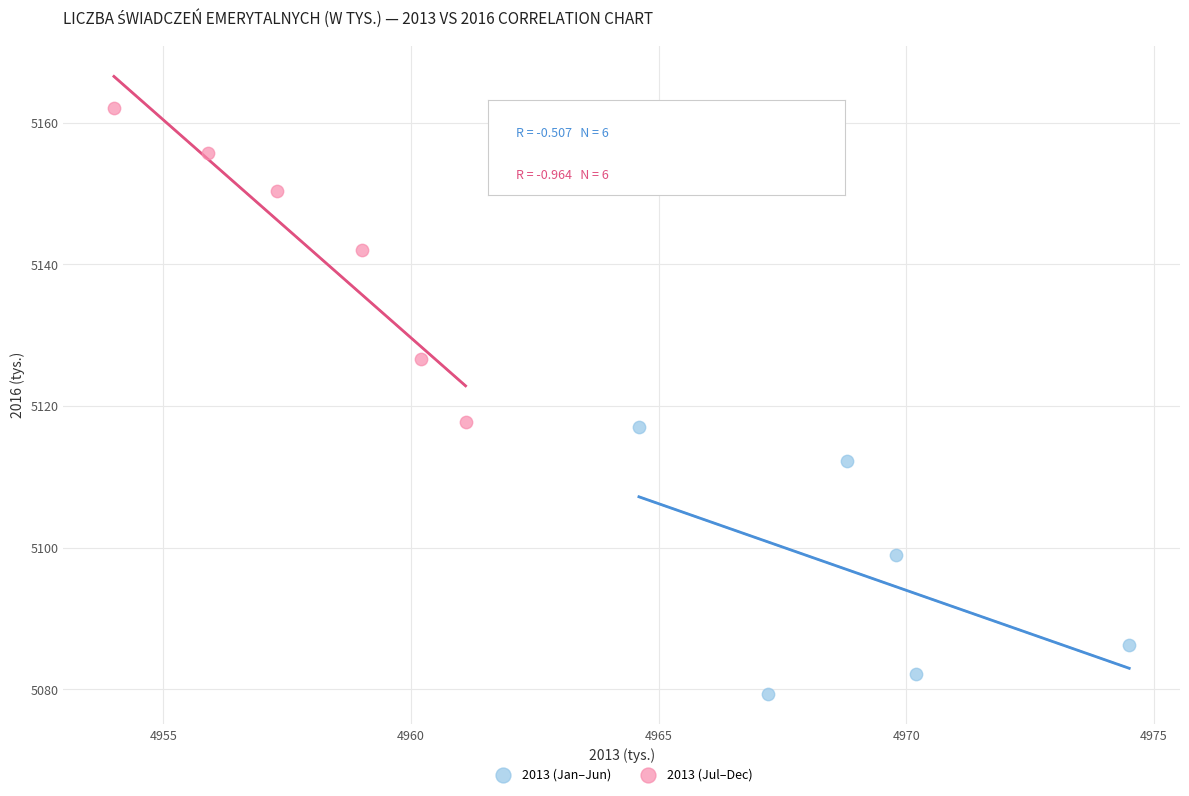

Which series contains the lowest Y value?

2013 (Jan–Jun)